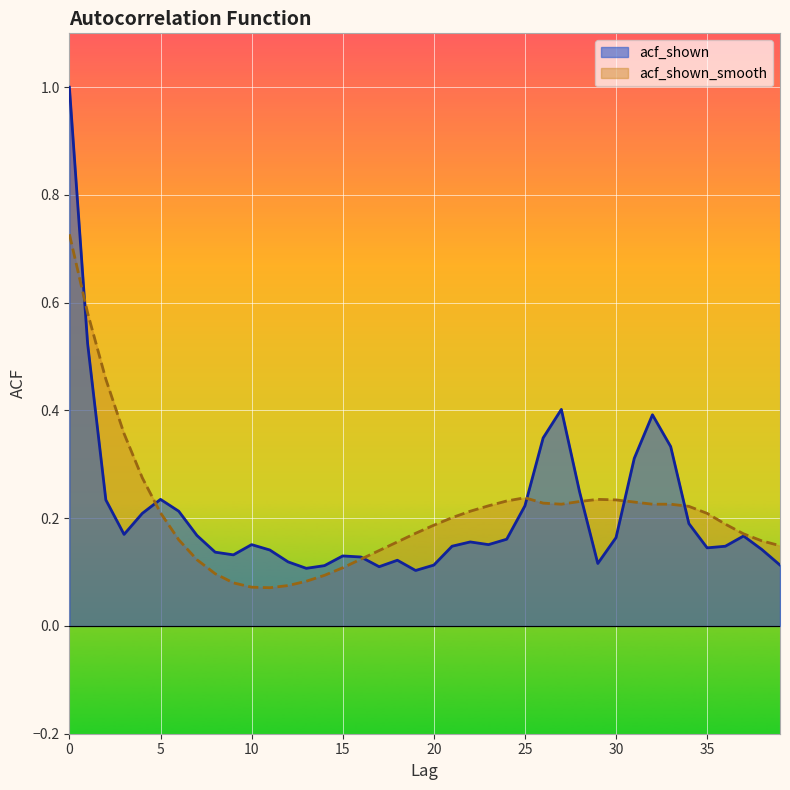

Which series has the largest range (max minus min)?

acf_shown